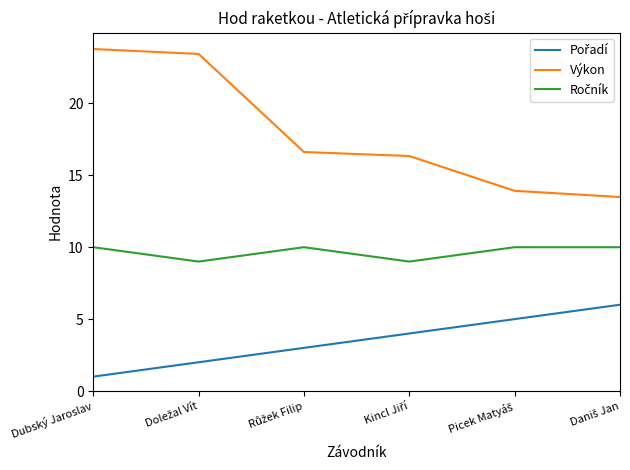

What position from the left is Dubský Jaroslav?

1